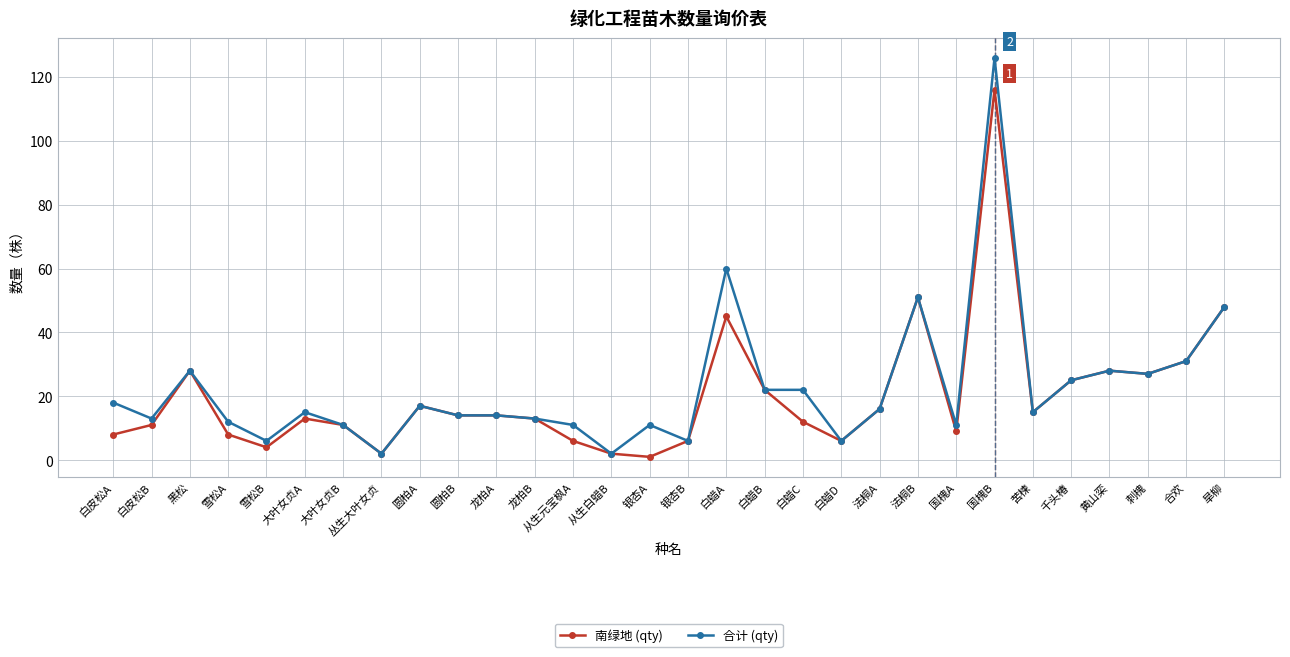

What value does the 南绿地 (qty) series have at 国槐B?

116